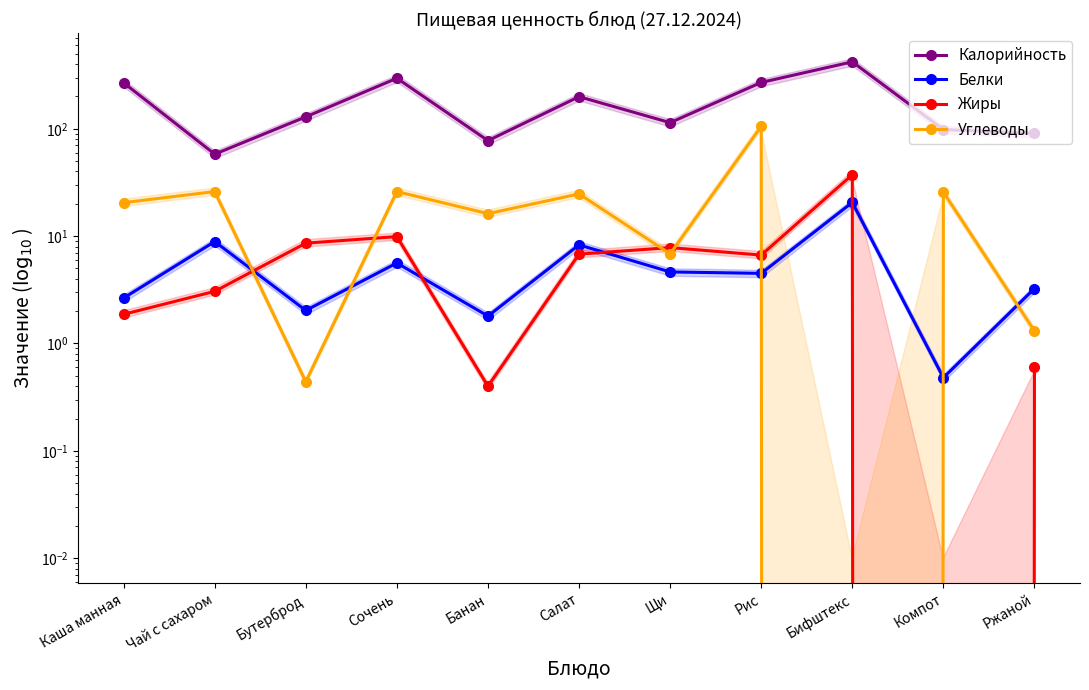

What is the label of the 7th point from the left?

Щи